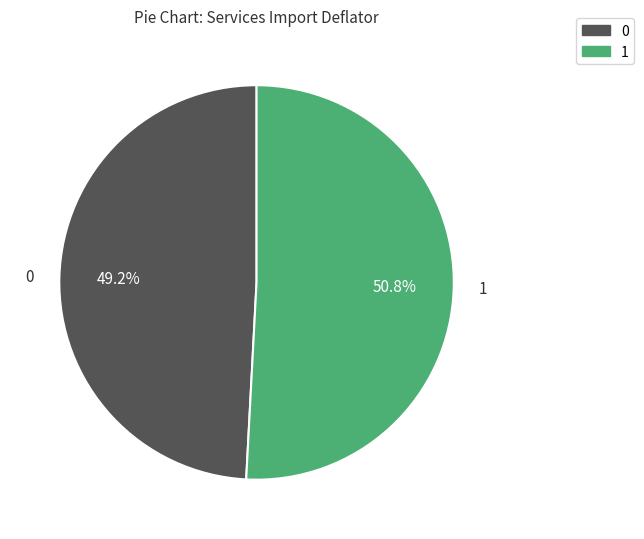

Does any single category account for the majority?

Yes